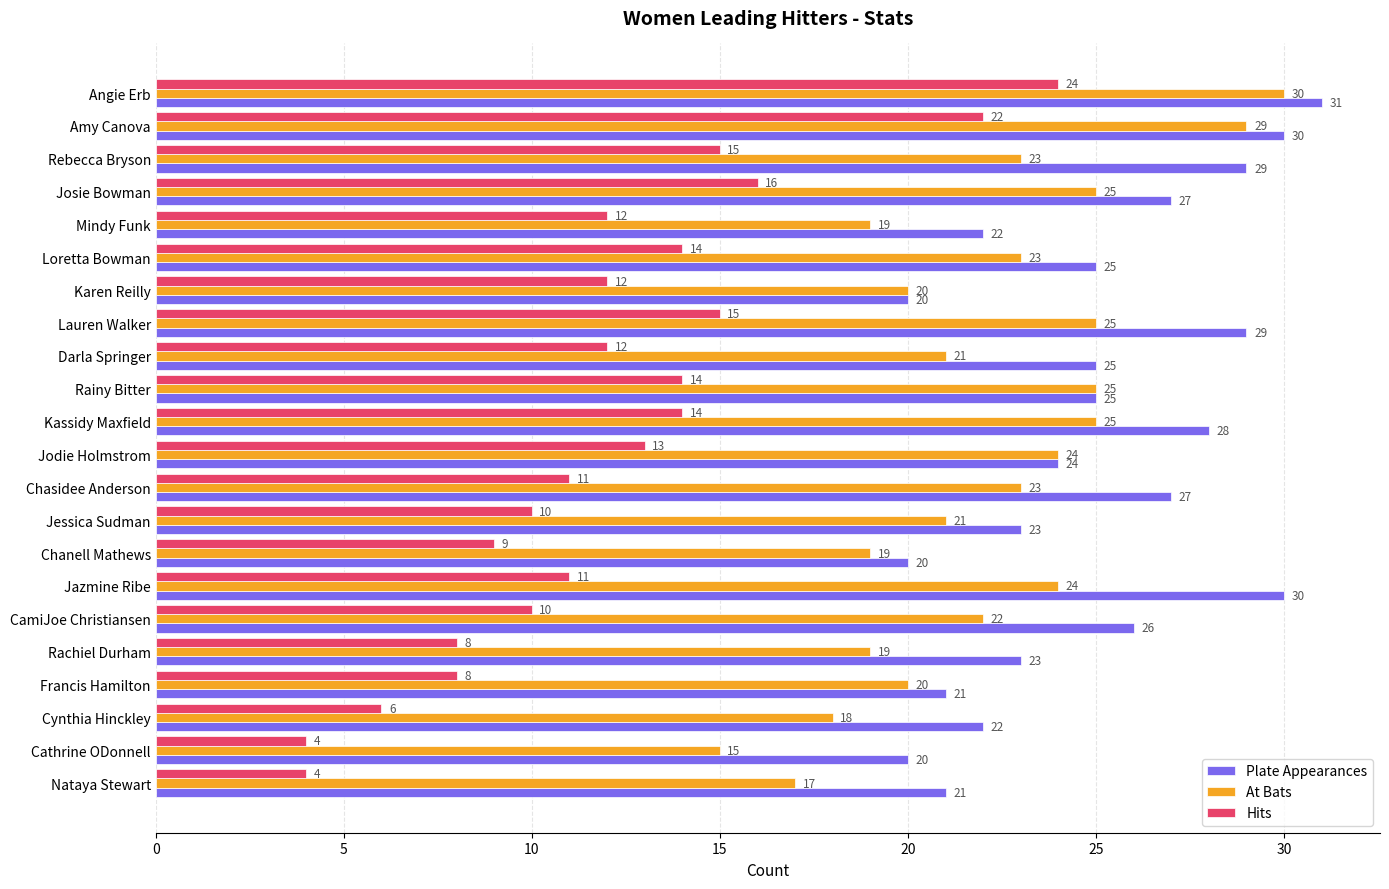

True or false: At Bats has a value of 23 at Rebecca Bryson.

True